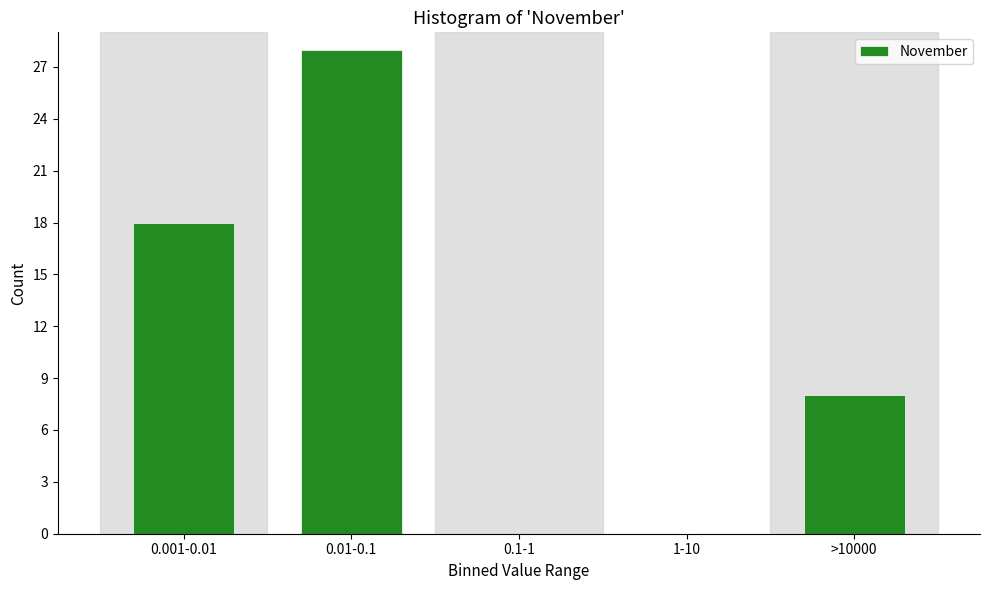

Reading left to right, list all the values displayed in this chart.

0.001-0.01=18	0.01-0.1=28	0.1-1=0	1-10=0	>10000=8